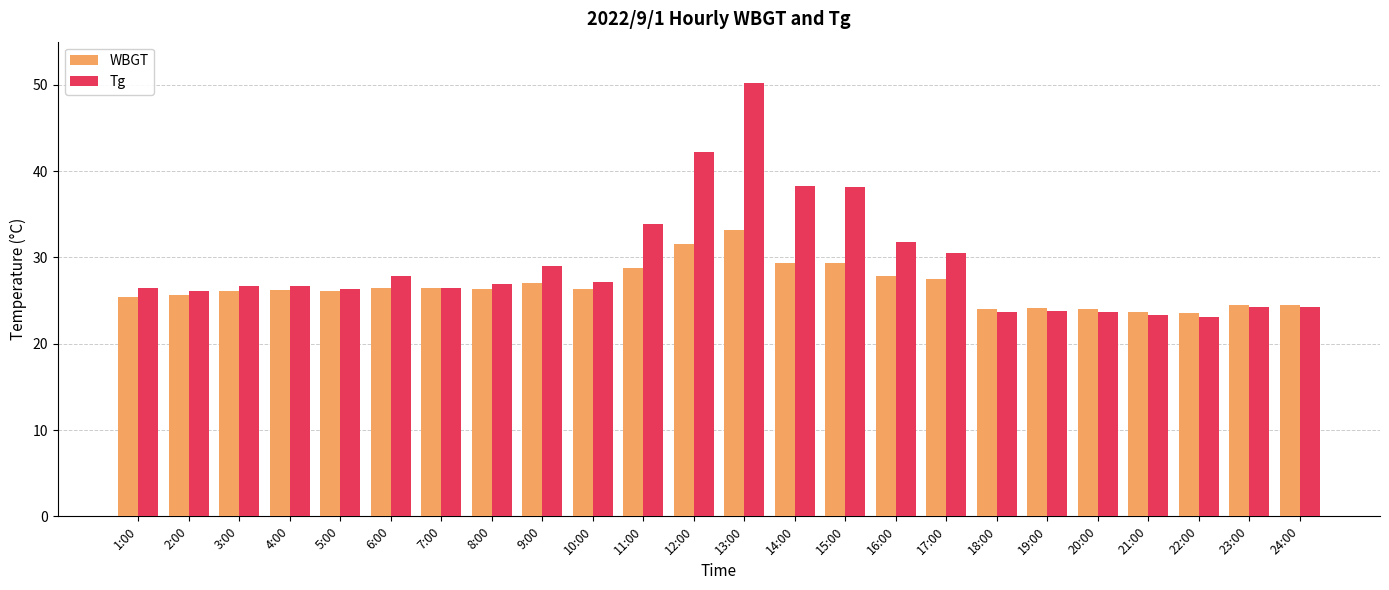

Which series has the largest range (max minus min)?

Tg